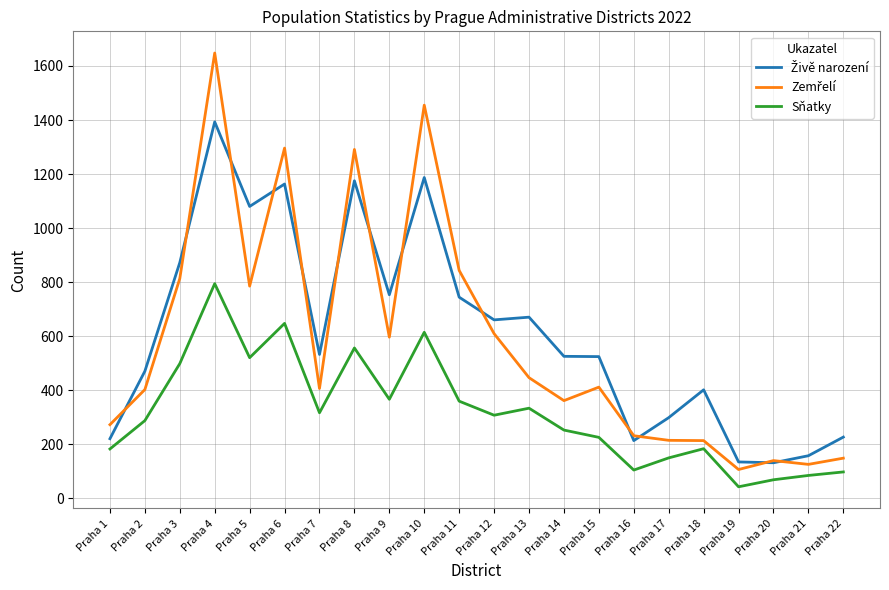

At which category is the sum across all series the highest?

Praha 4